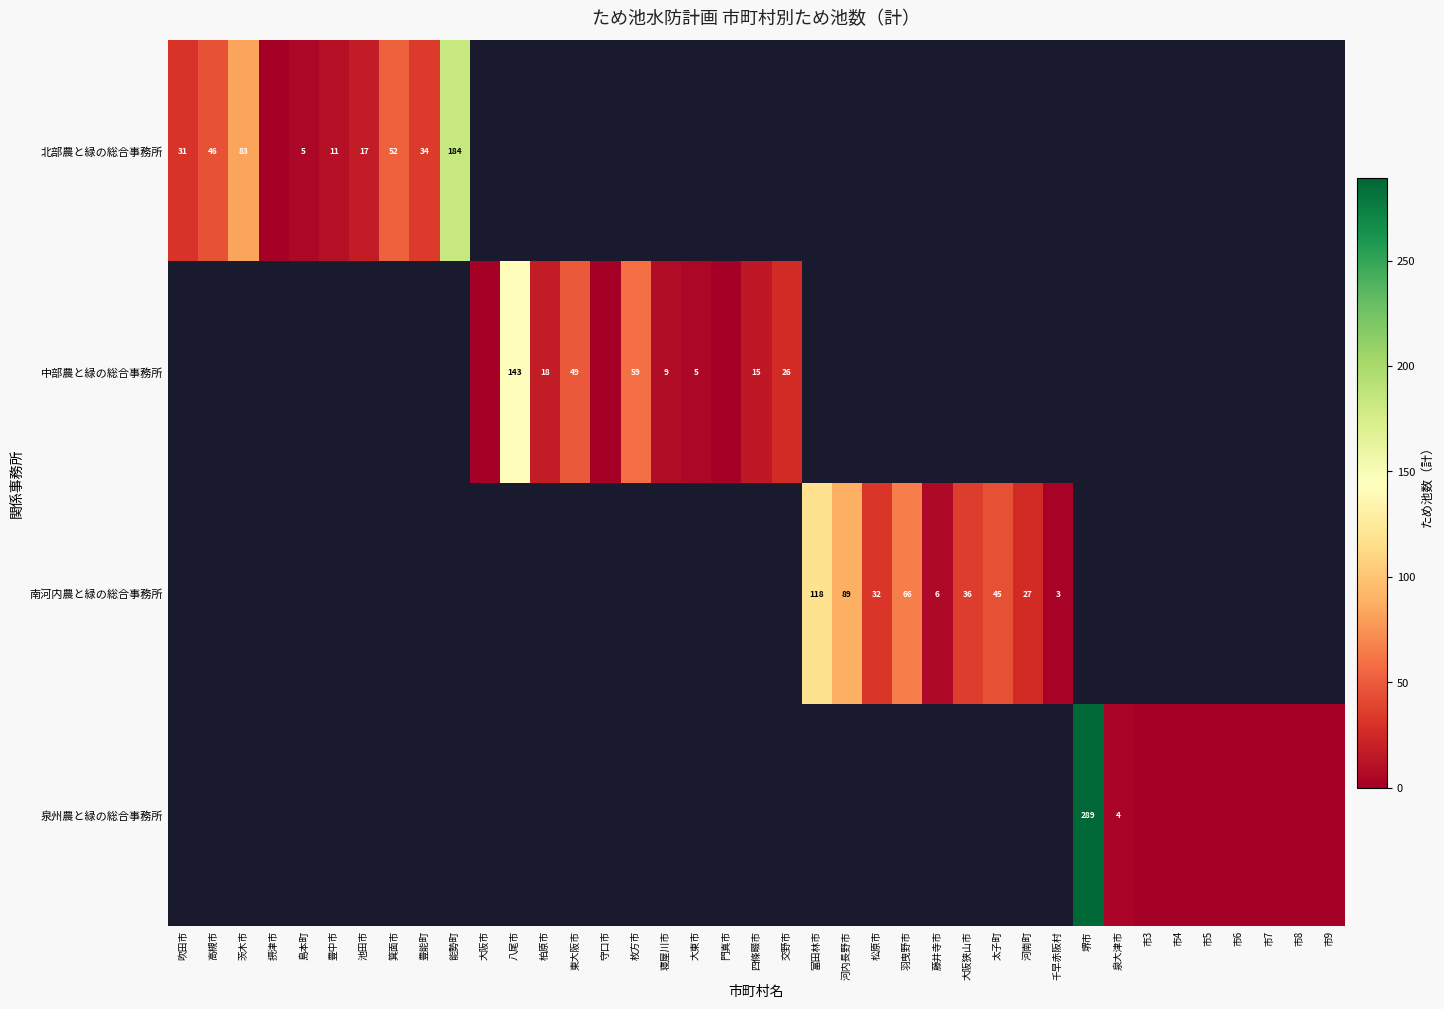

Is it true that 南河内農と緑の総合事務所 equals 6 at 藤井寺市?

True